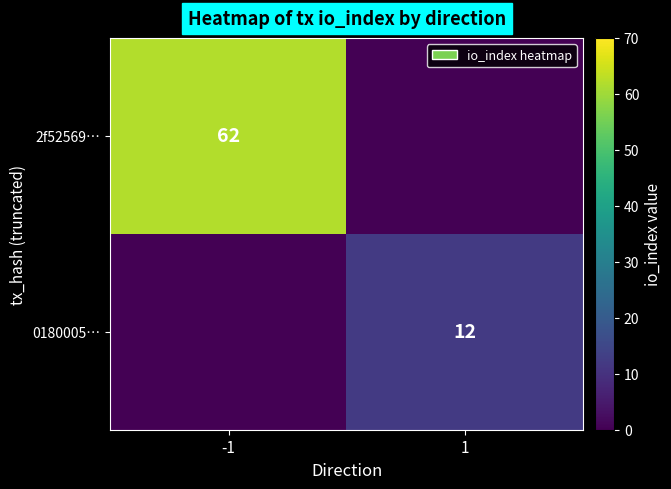

The value of 0180005… at 1 is 12. True or false?

True